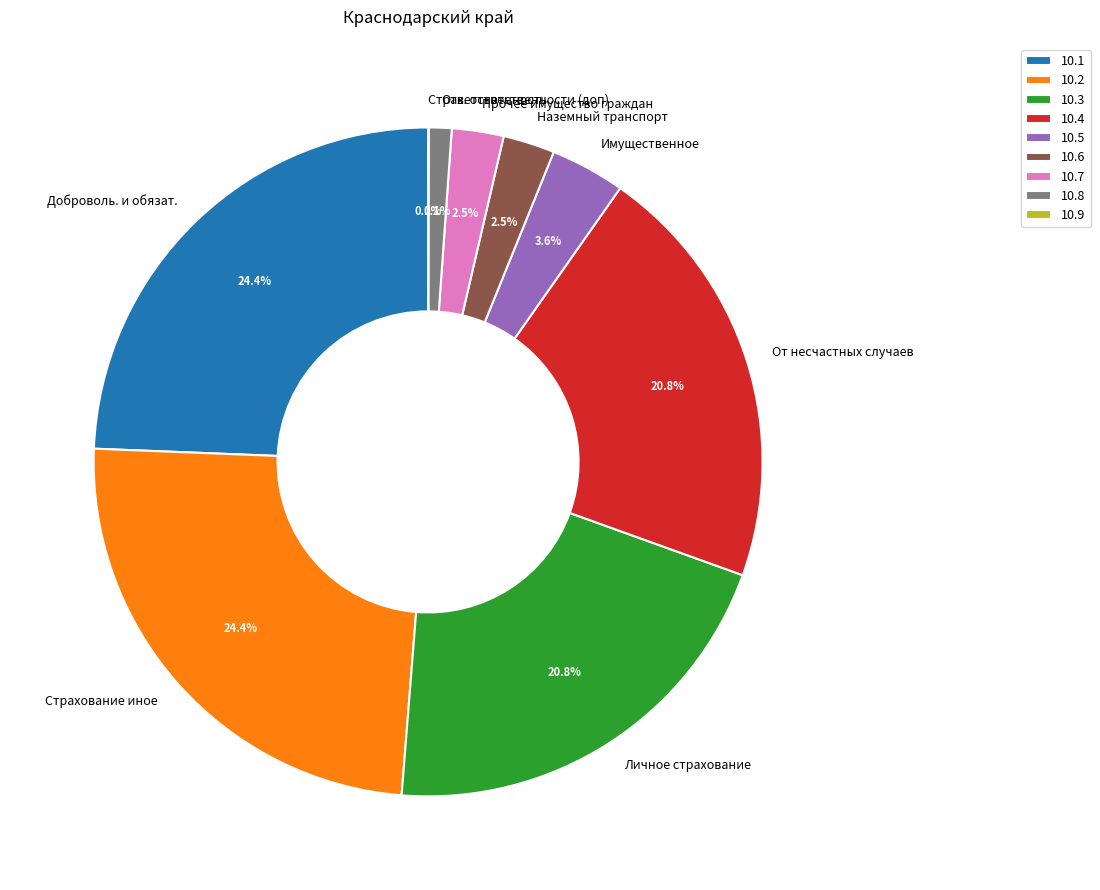

Which has a higher value, Страхование иное or Ответственность?

Страхование иное